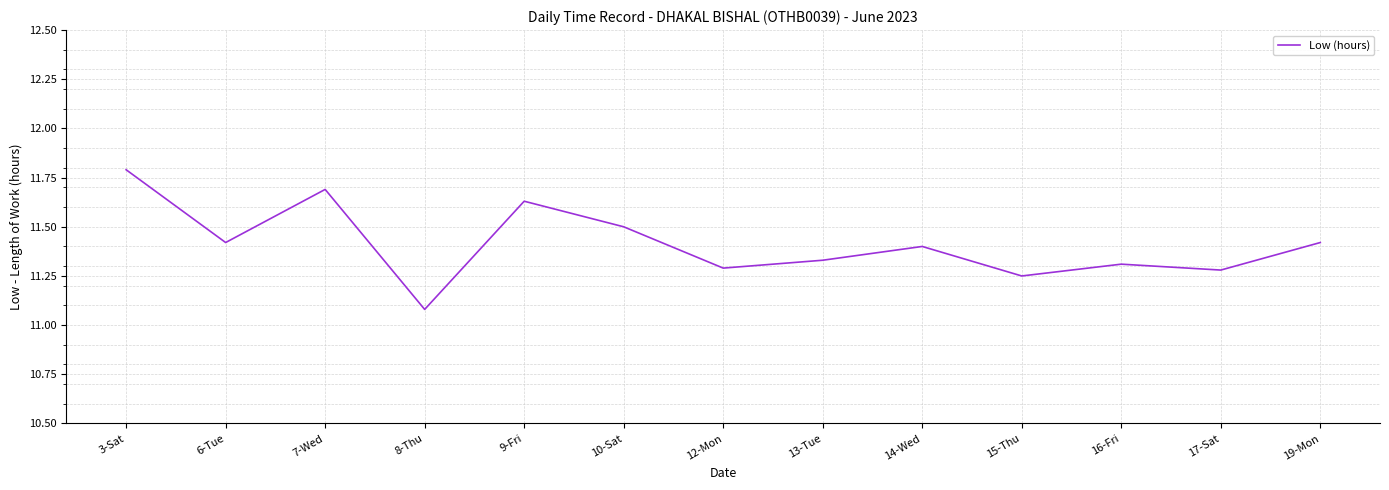

Between 12-Mon and 14-Wed, which is larger?

14-Wed